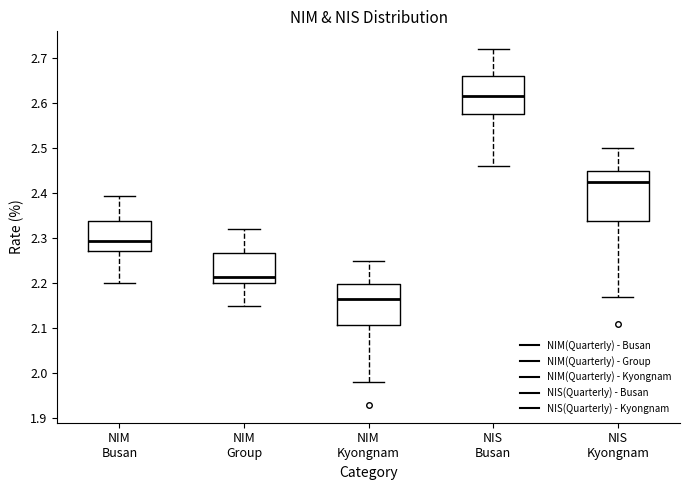

Comparing the boxes themselves (not the whiskers), which one is the tallest?

NIS Kyongnam